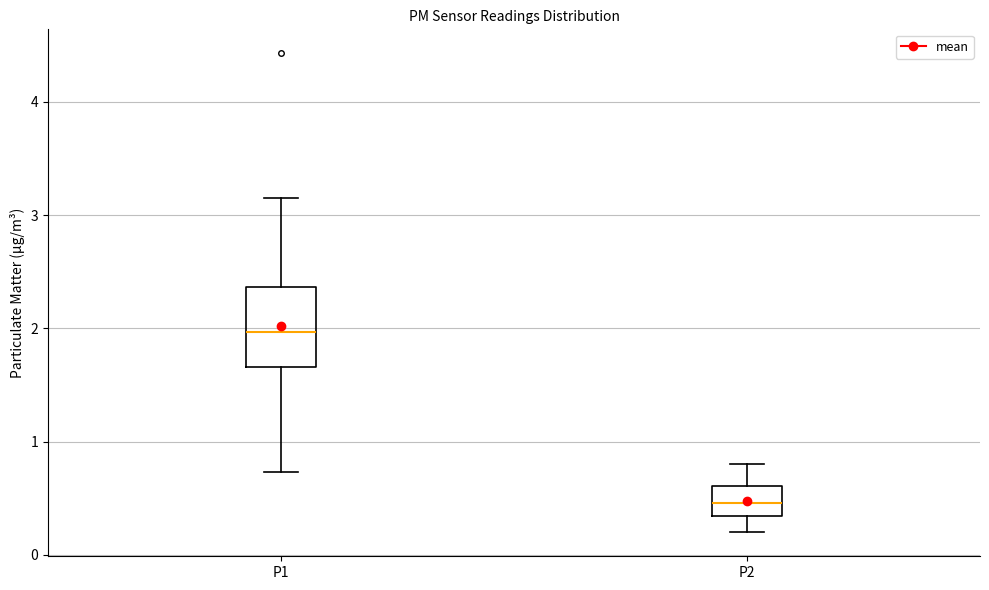

Which box is the tallest, from its lower edge to its upper edge?

P1